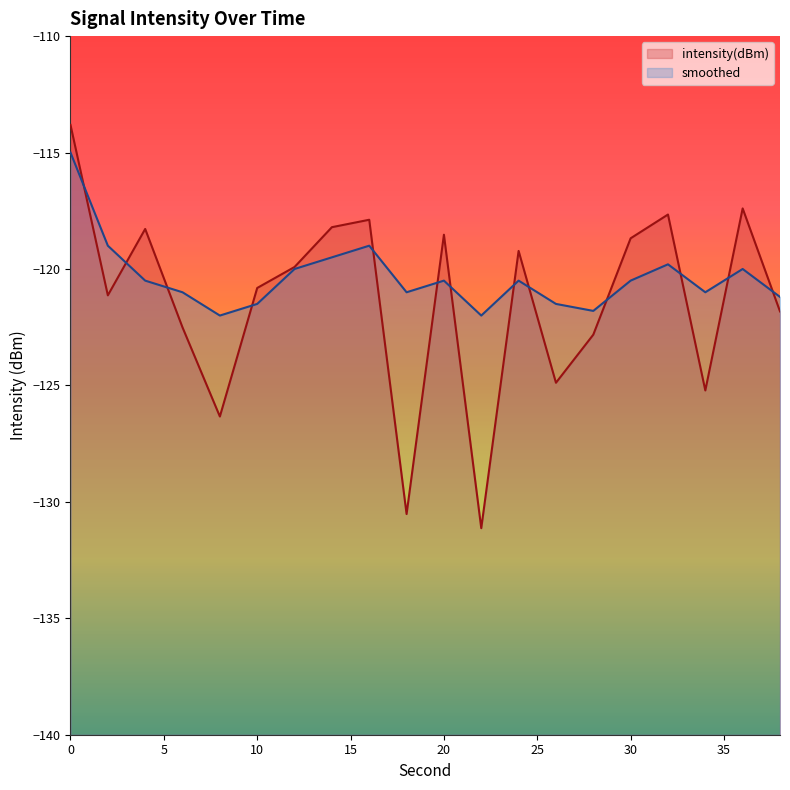

True or false: intensity(dBm) and smoothed intersect in this chart.

True